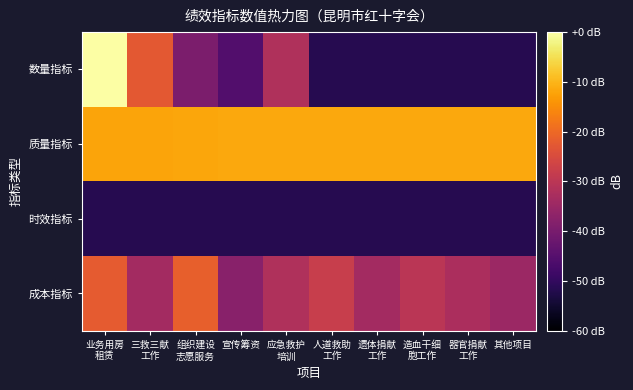

Rank the series by their average value, from lowest to highest.

时效指标, 数量指标, 成本指标, 质量指标